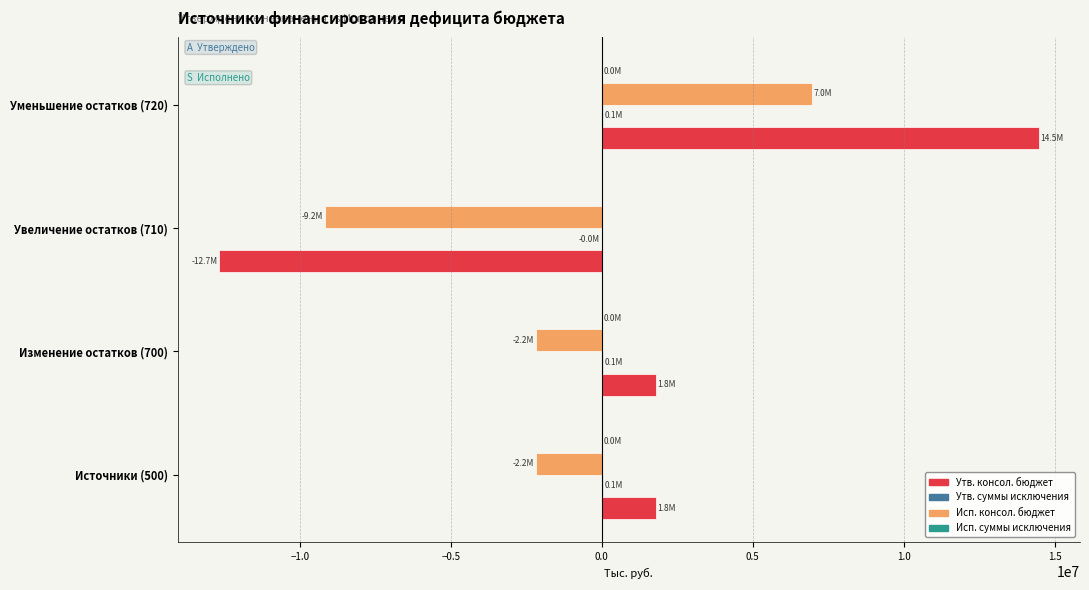

Which label corresponds to the largest value in the chart?

Уменьшение остатков (720)